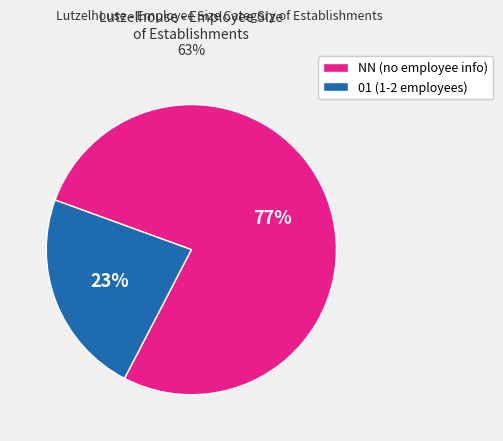

Approximately how many times larger is the value at 01 (1-2 employees) compared to NN (no employee info)?

0.3